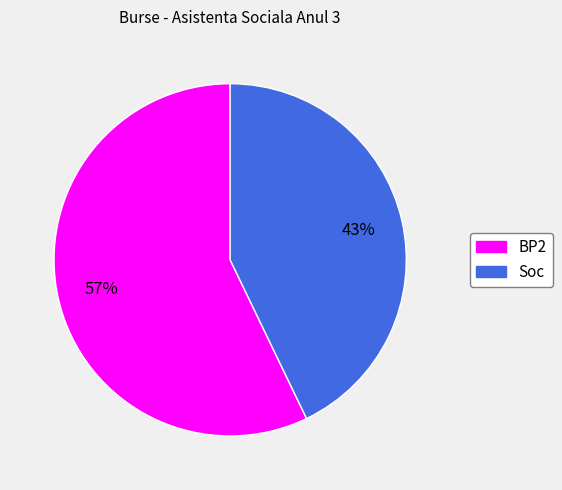

To the nearest percent, what is the difference between the largest and smallest slice percentages?

14%